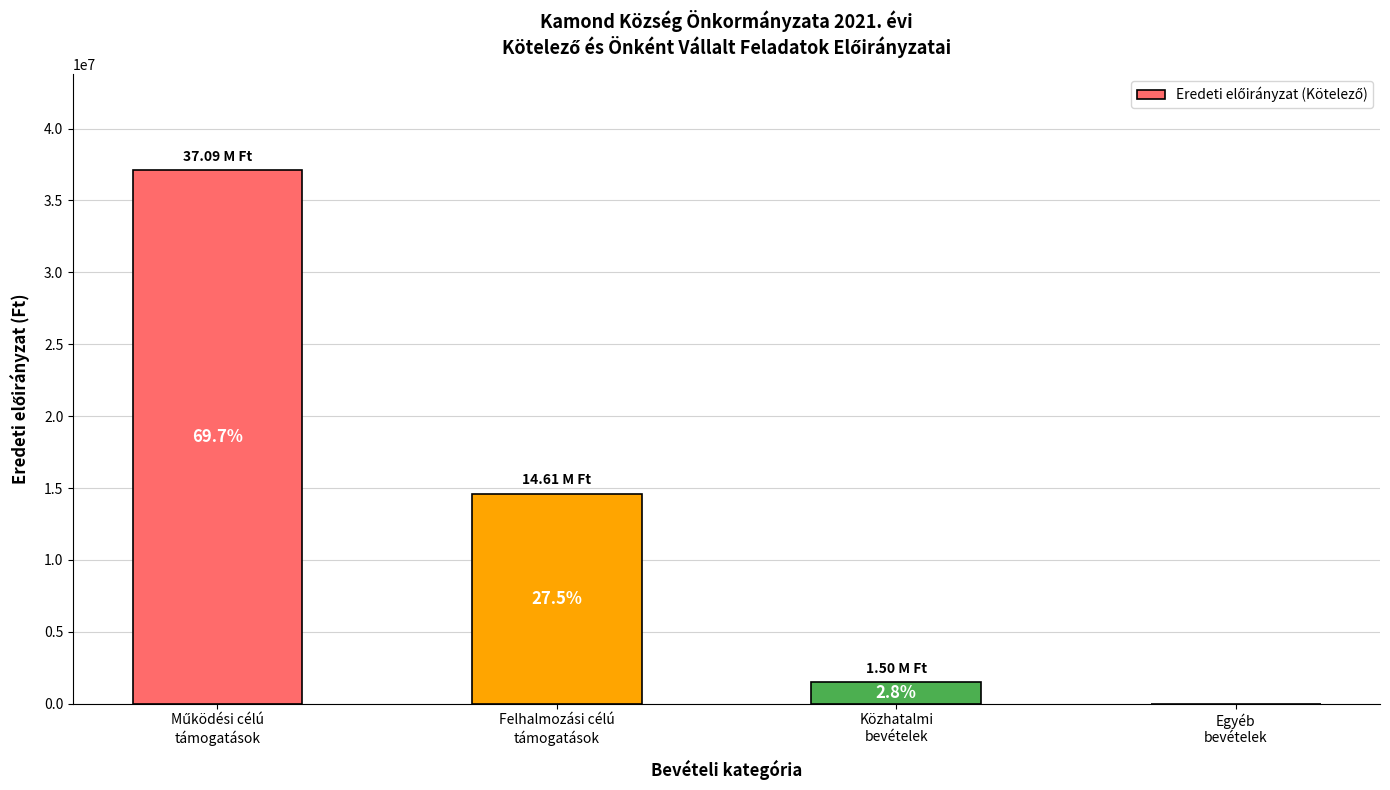

What is the ratio of the value at Felhalmozási célú
támogatások to the value at Közhatalmi
bevételek?

9.7